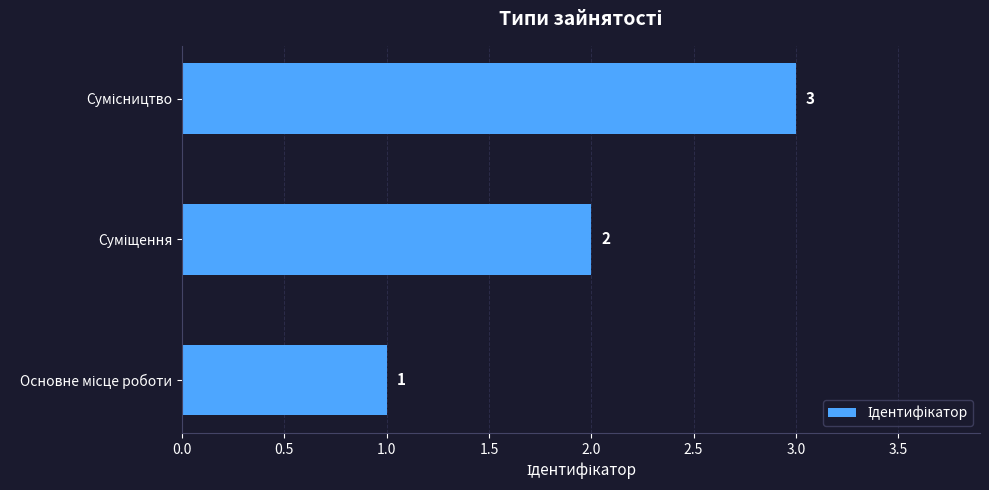

What is the average value?

2